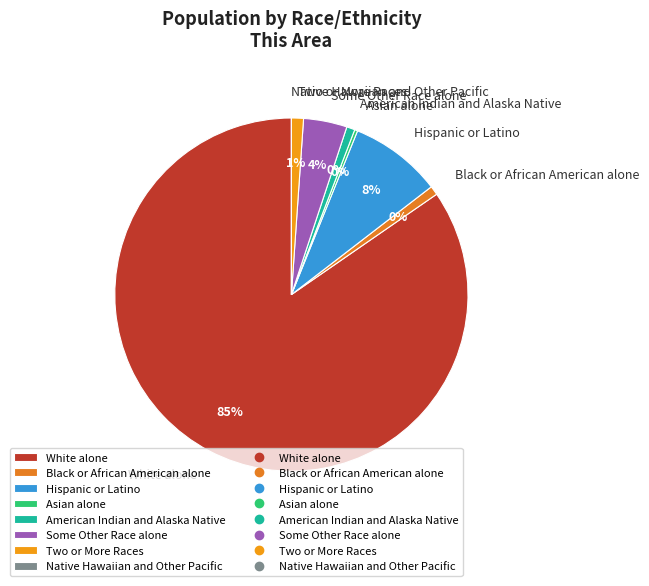

Is Hispanic or Latino the majority of the pie?

No